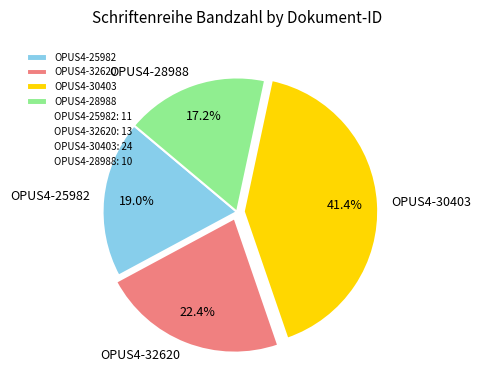

How many slices are in this pie chart?

4